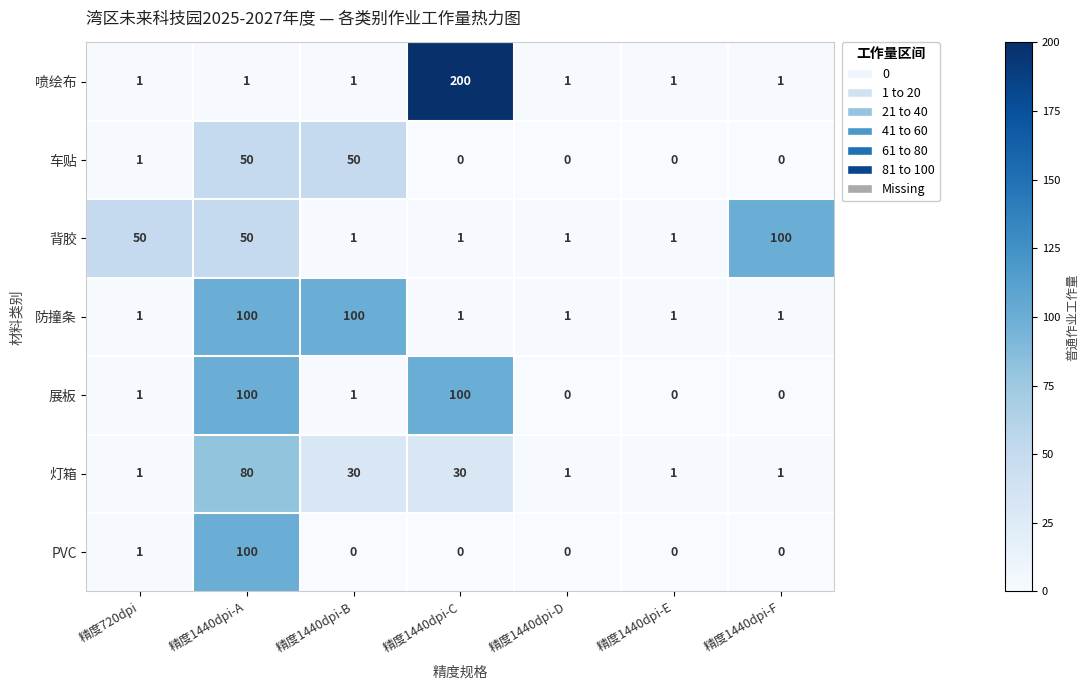

Which series has the largest range (max minus min)?

喷绘布